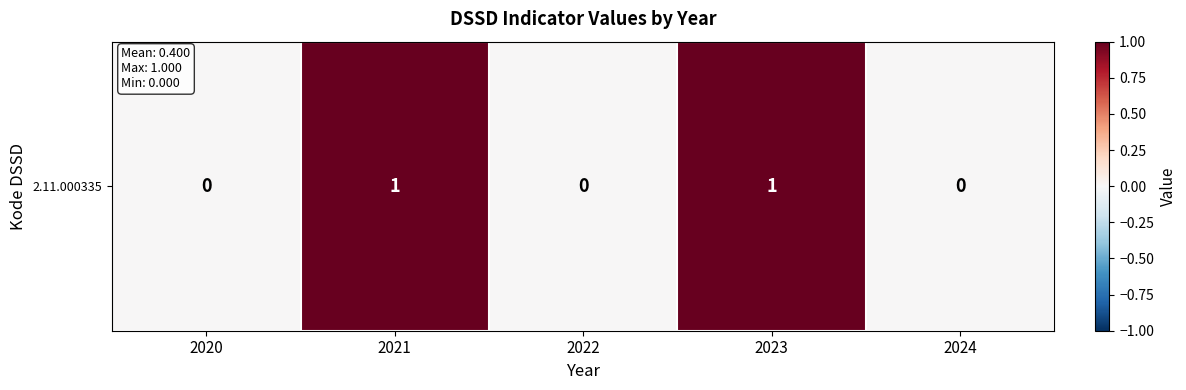

Which category has the lowest value across all series?

2020